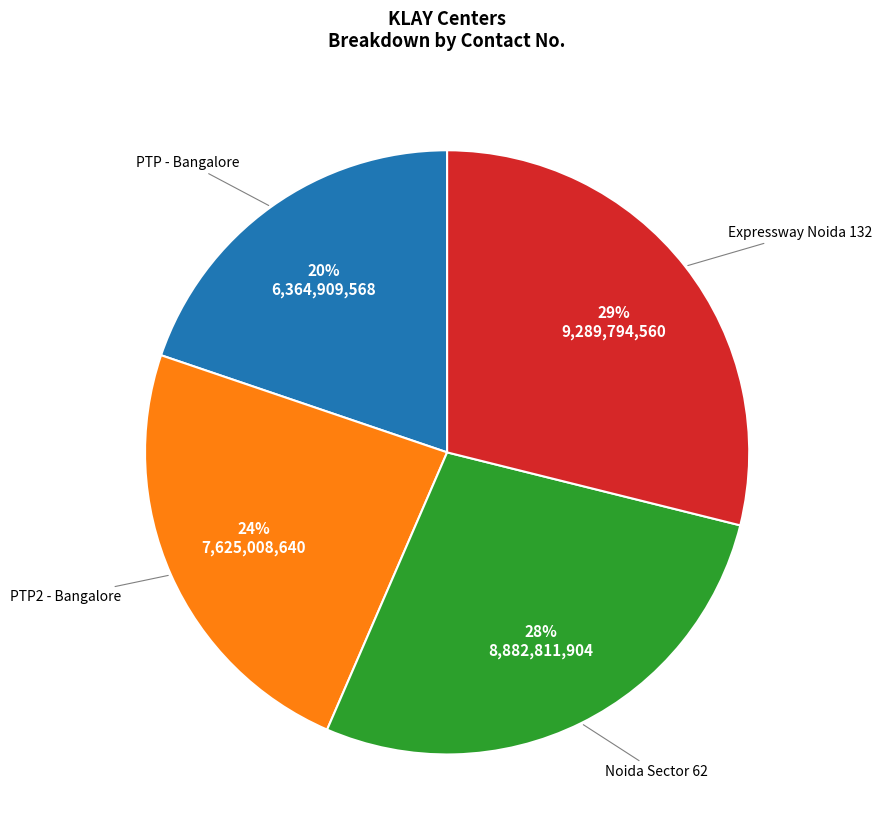

To the nearest percent, what is the difference between the largest and smallest slice percentages?

9%